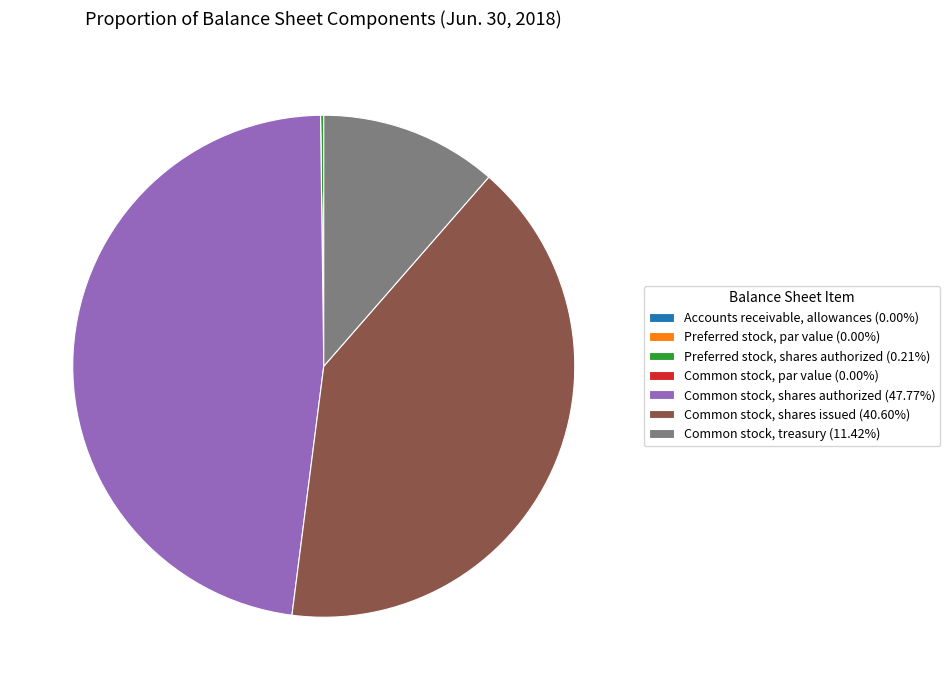

Does any single category account for the majority?

No